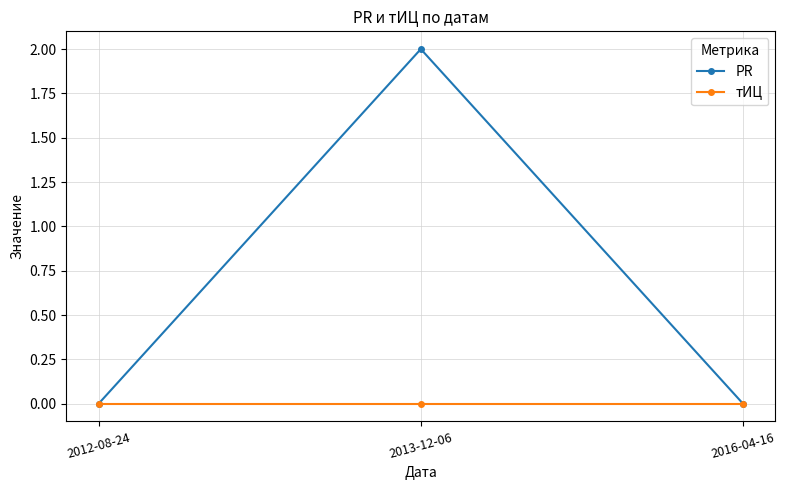

What is the sum of all PR values?

2